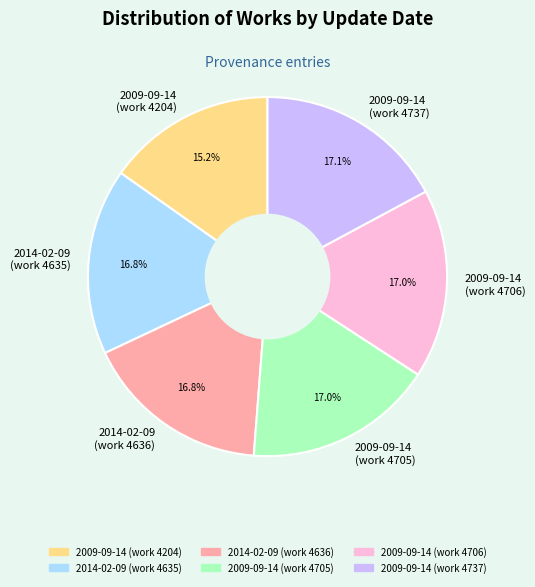

Approximately how many times larger is the value at 2014-02-09 (work 4635) compared to 2009-09-14 (work 4705)?

1.0